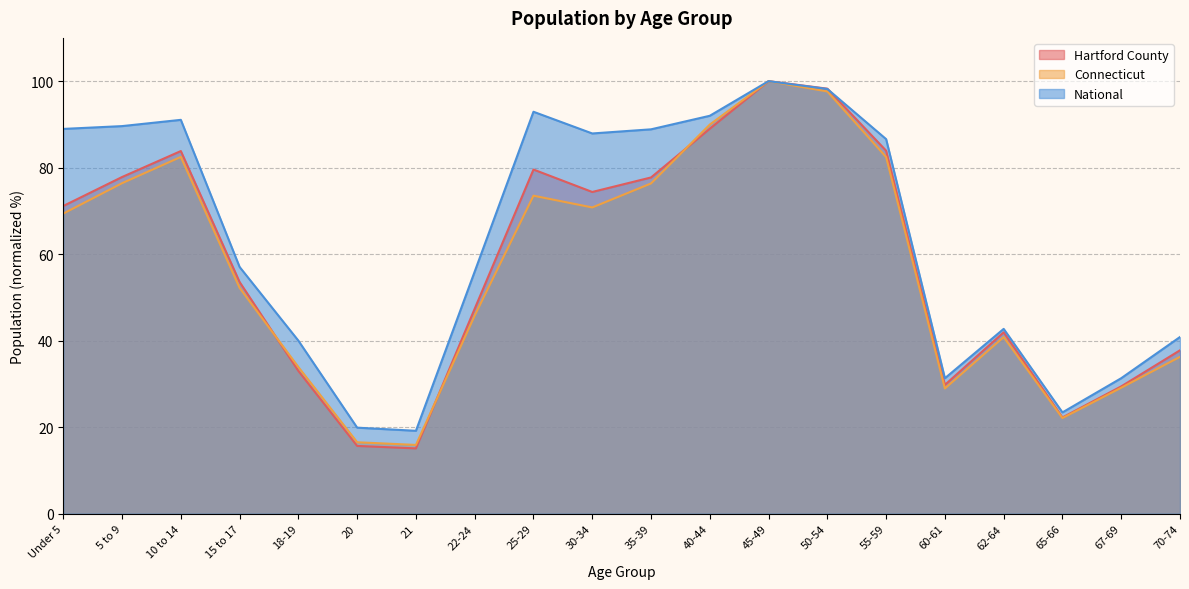

Between 22-24 and 67-69, which series saw the biggest shift?

National